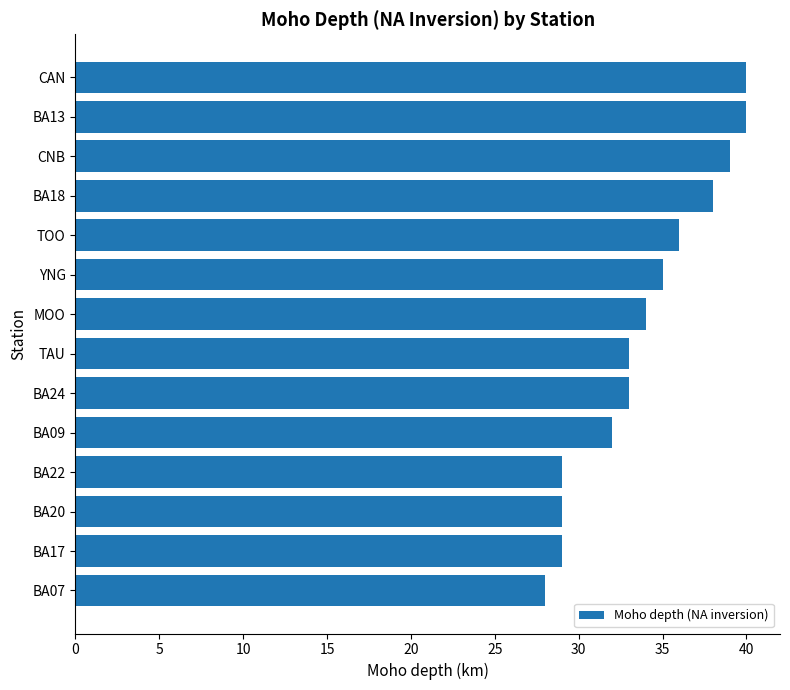

What is the greatest value displayed?

40